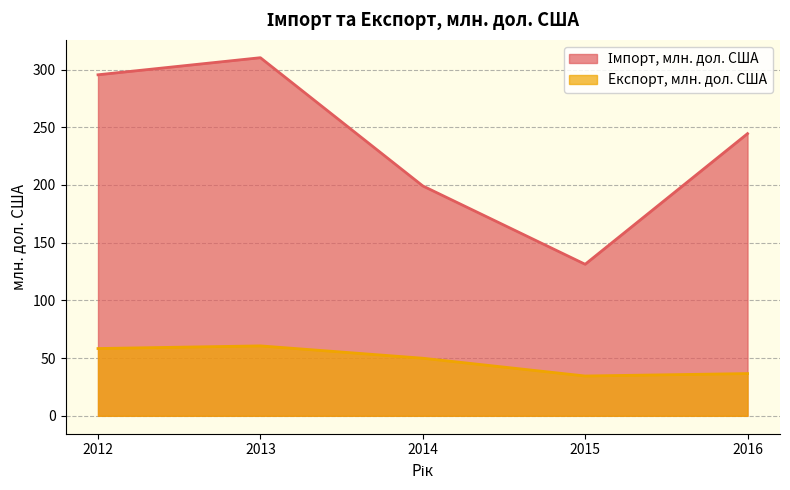

True or false: Імпорт, млн. дол. США and Експорт, млн. дол. США intersect in this chart.

False